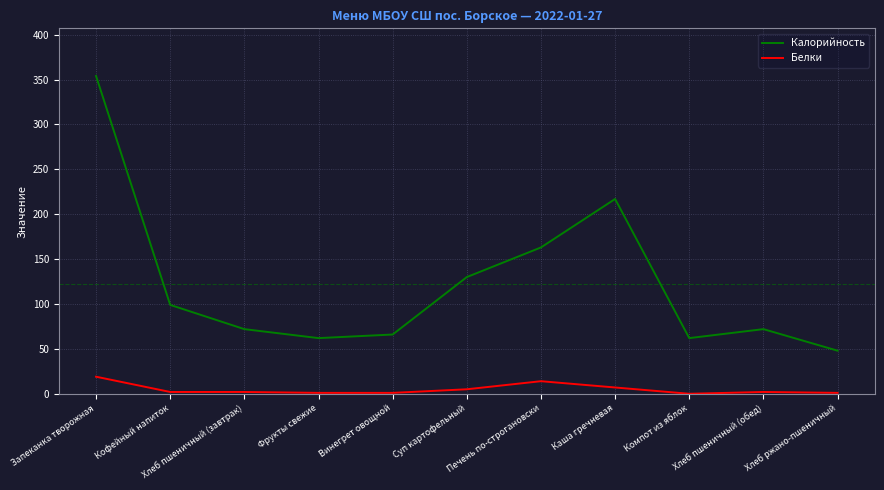

Is it true that Белки equals 5 at Суп картофельный?

True